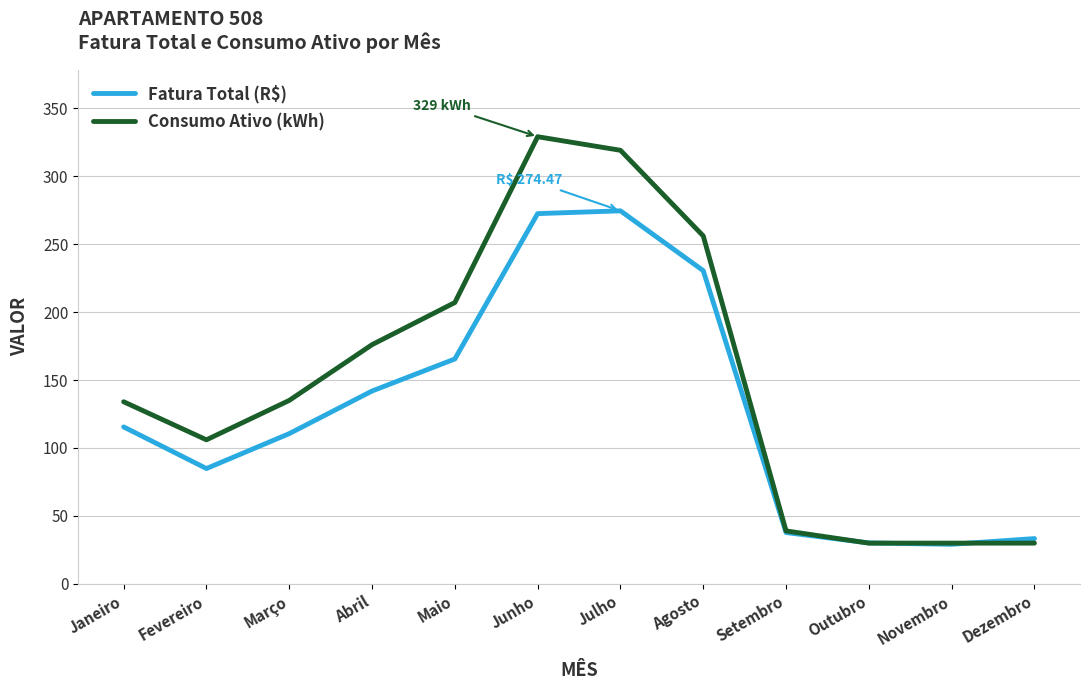

True or false: Fatura Total (R$) has more than 1 points higher than both neighbors.

False